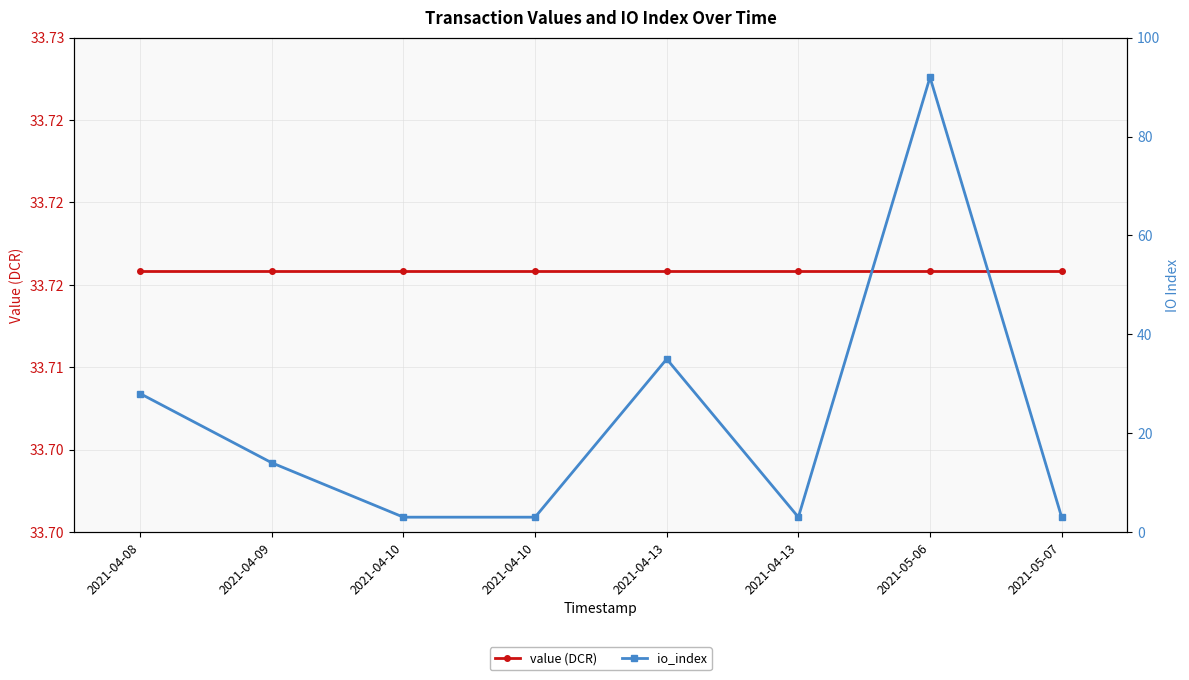

Rank the categories by io_index value from lowest to highest.

2021-04-10, 2021-04-10, 2021-04-13, 2021-05-07, 2021-04-09, 2021-04-08, 2021-04-13, 2021-05-06